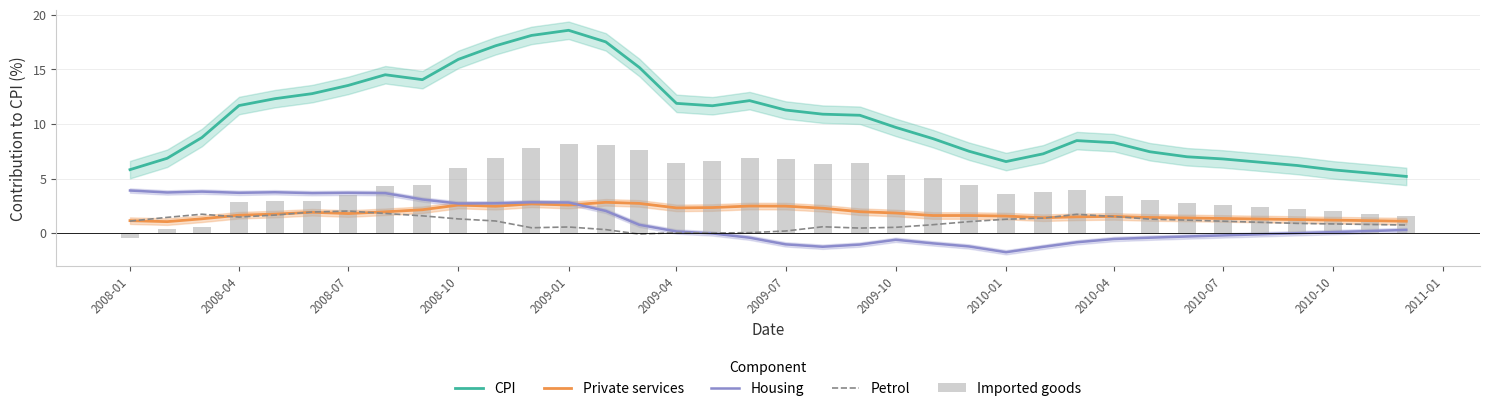

True or false: CPI and Private services cross at least once.

False